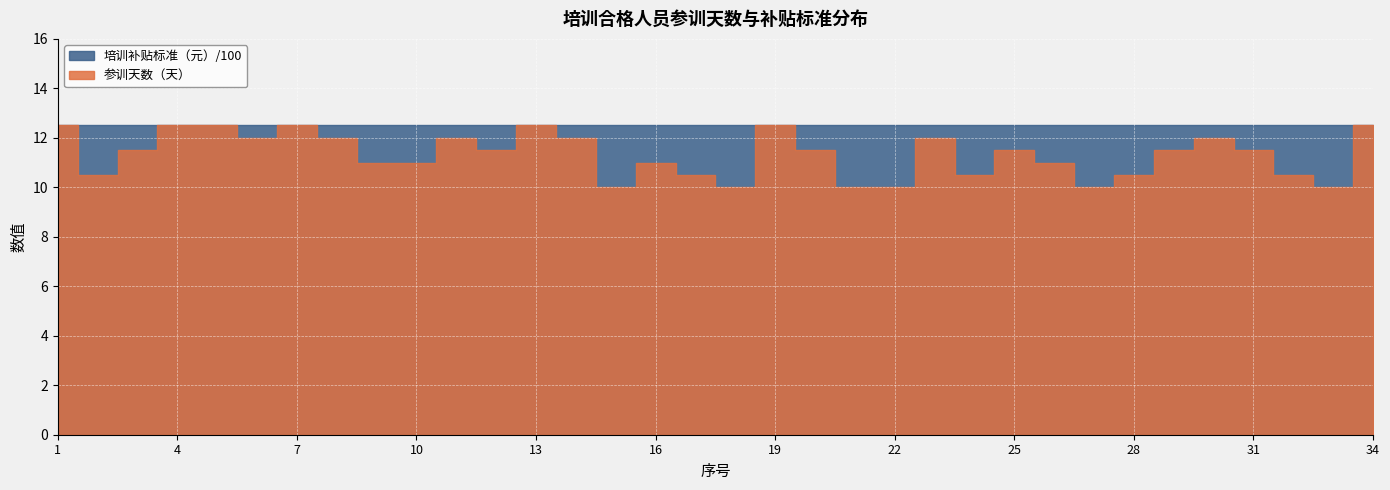

Rank the categories by 参训天数（天） value from lowest to highest.

15, 18, 21, 22, 27, 33, 2, 17, 24, 28, 32, 9, 10, 16, 26, 3, 12, 20, 25, 29, 31, 6, 8, 11, 14, 23, 30, 1, 4, 5, 7, 13, 19, 34